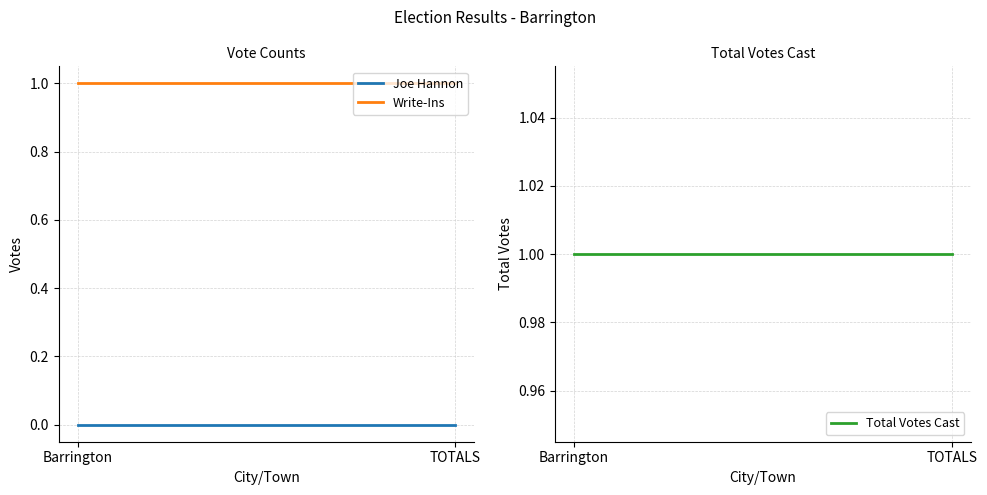

Is the value of Joe Hannon at TOTALS greater than the value of Total Votes Cast at TOTALS?

No